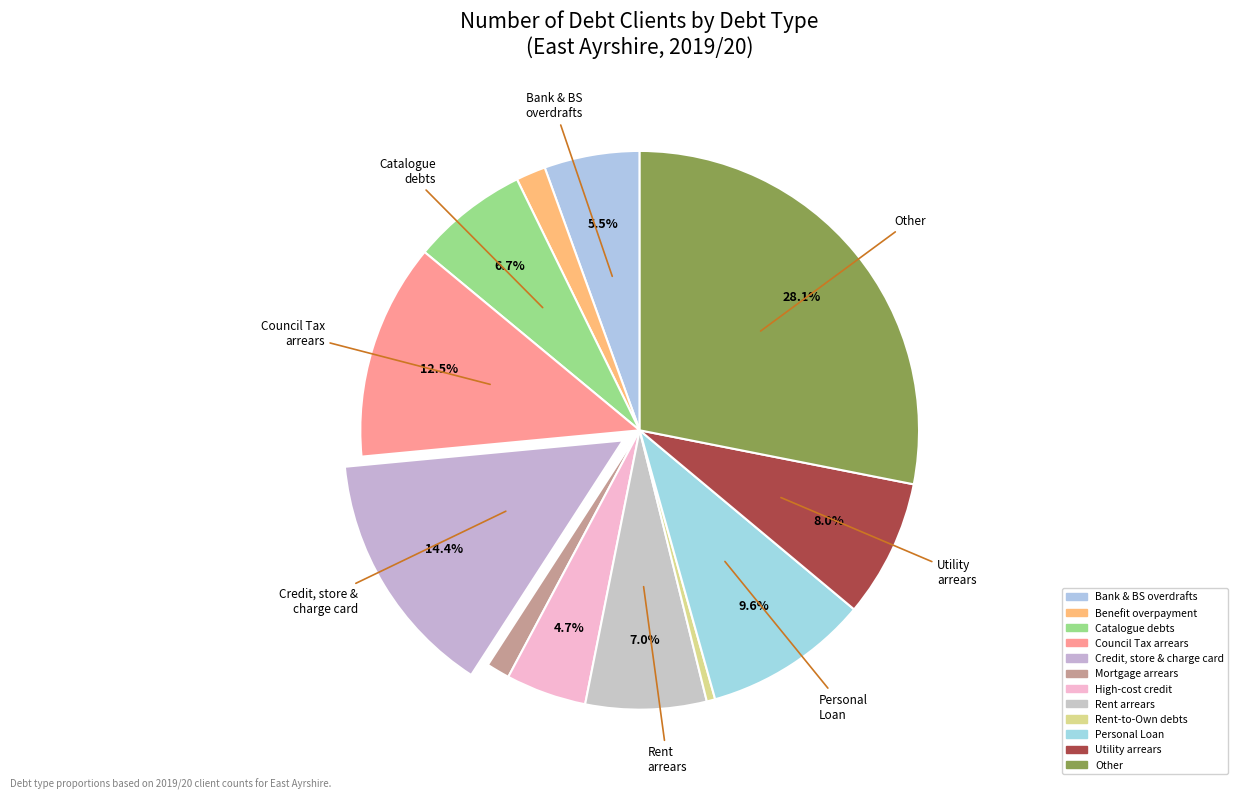

Count the number of slices in the pie.

12